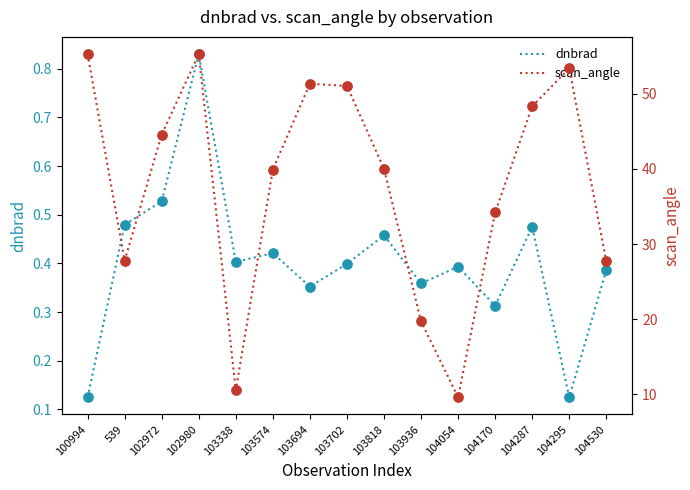

What is the total value across all series at 100994?

55.4